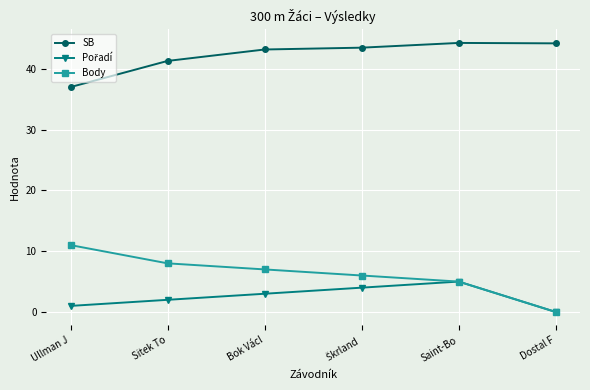

How many data points does each series have?

6